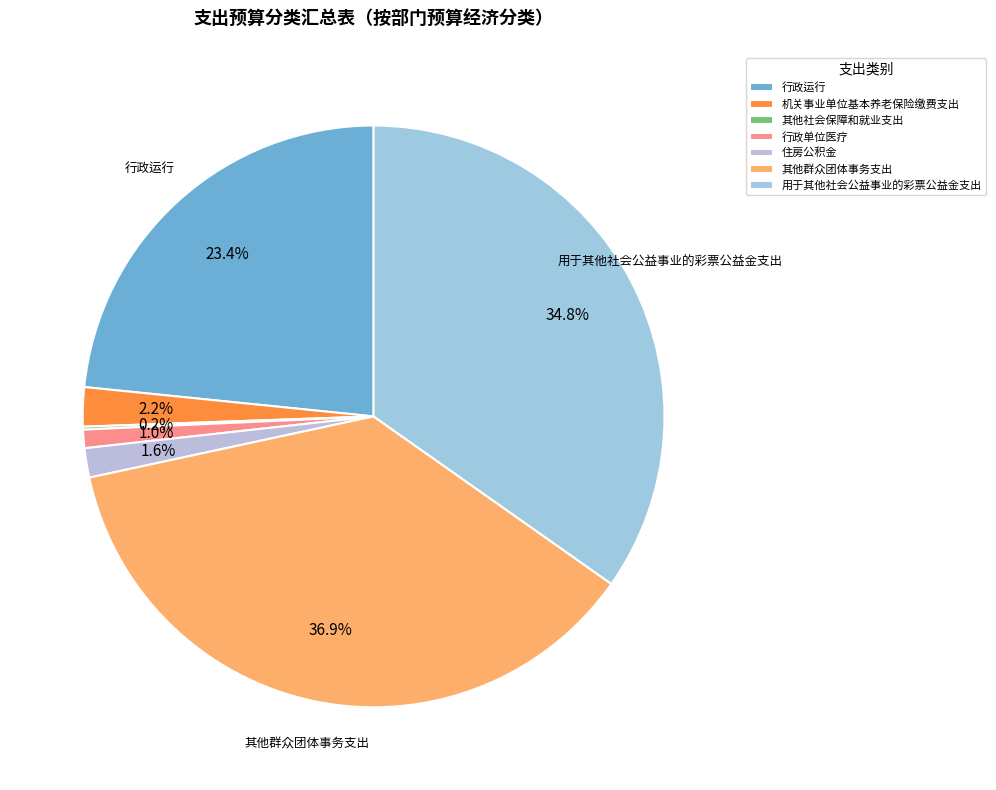

Combined, what portion of the pie is 其他群众团体事务支出 and 住房公积金?

38.5%